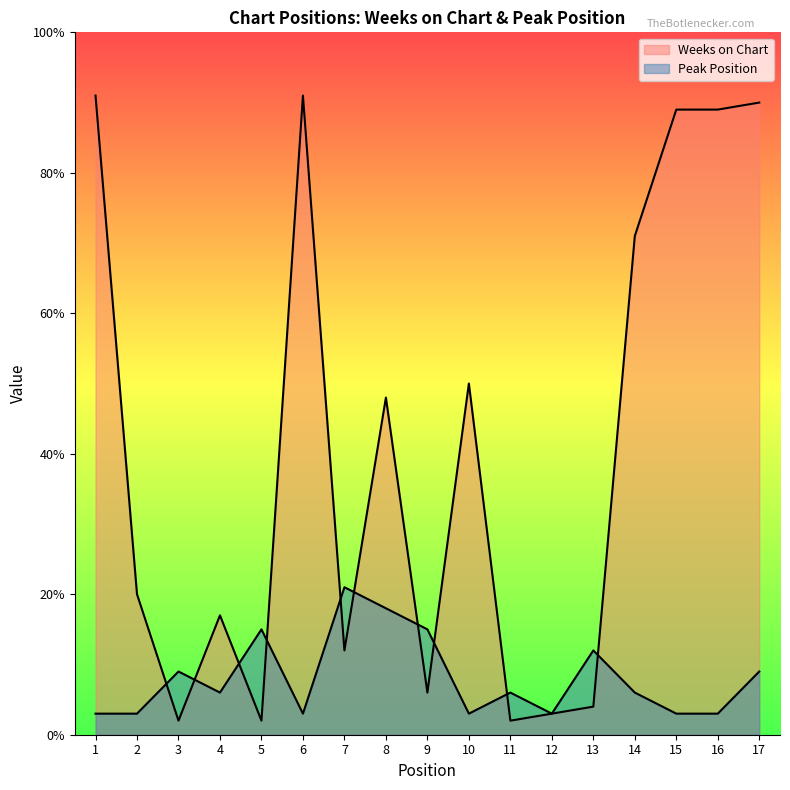

Reading left to right, what are all the values shown in this chart?

Weeks on Chart: 1=91	2=20	3=2	4=17	5=2	6=91	7=12	8=48	9=6	10=50	11=2	12=3	13=4	14=71	15=89	16=89	17=90
Peak Position: 1=3	2=3	3=9	4=6	5=15	6=3	7=21	8=18	9=15	10=3	11=6	12=3	13=12	14=6	15=3	16=3	17=9